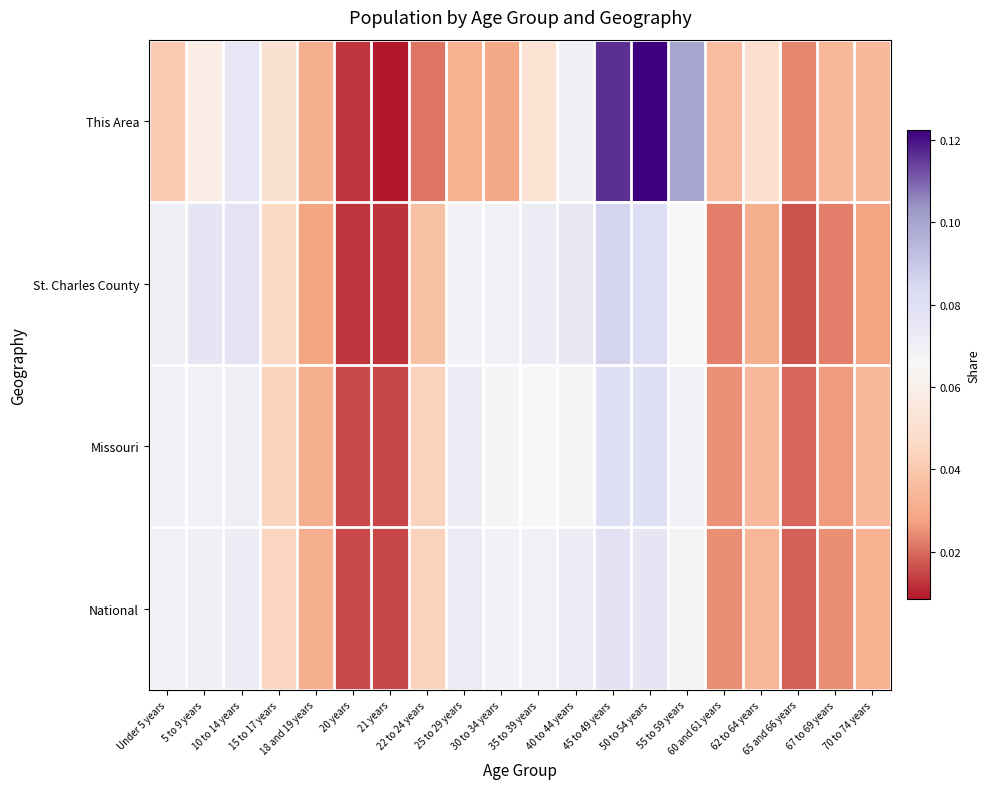

How many series are shown in this chart?

4